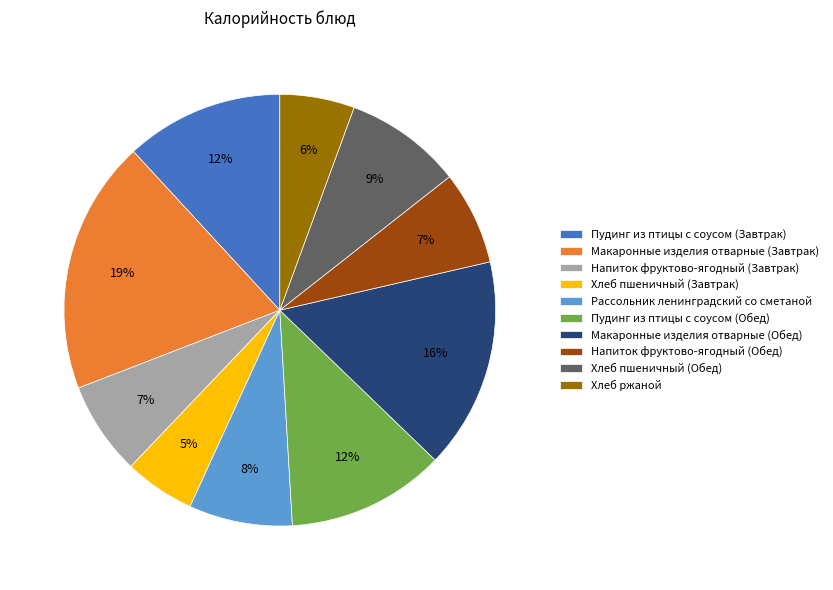

What is the ratio of the value at Макаронные изделия отварные (Завтрак) to the value at Пудинг из птицы с соусом (Обед)?

1.6